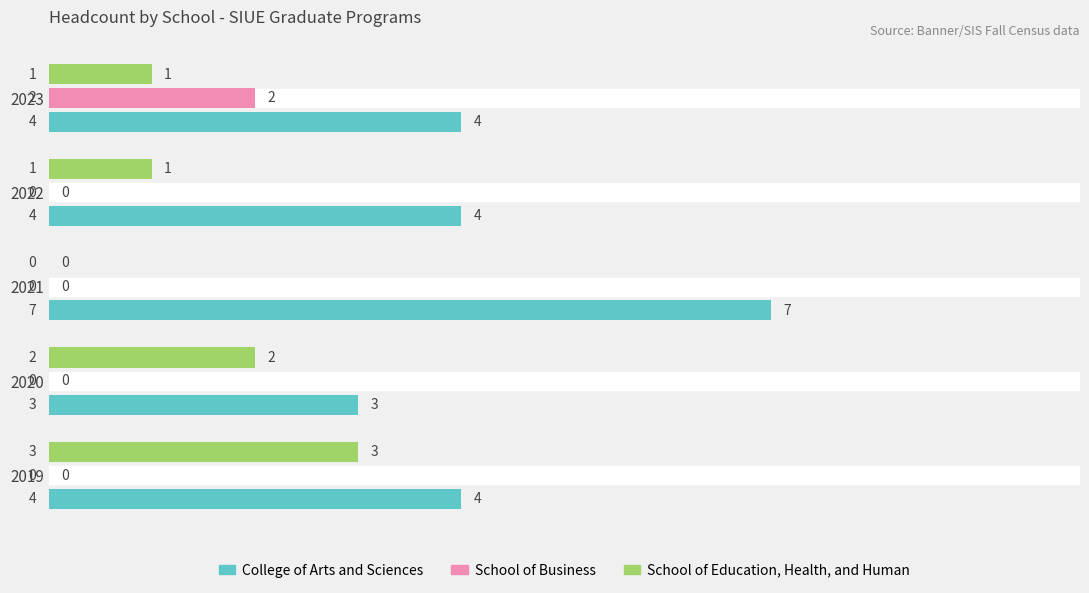

Which series has the largest total across all categories?

College of Arts and Sciences